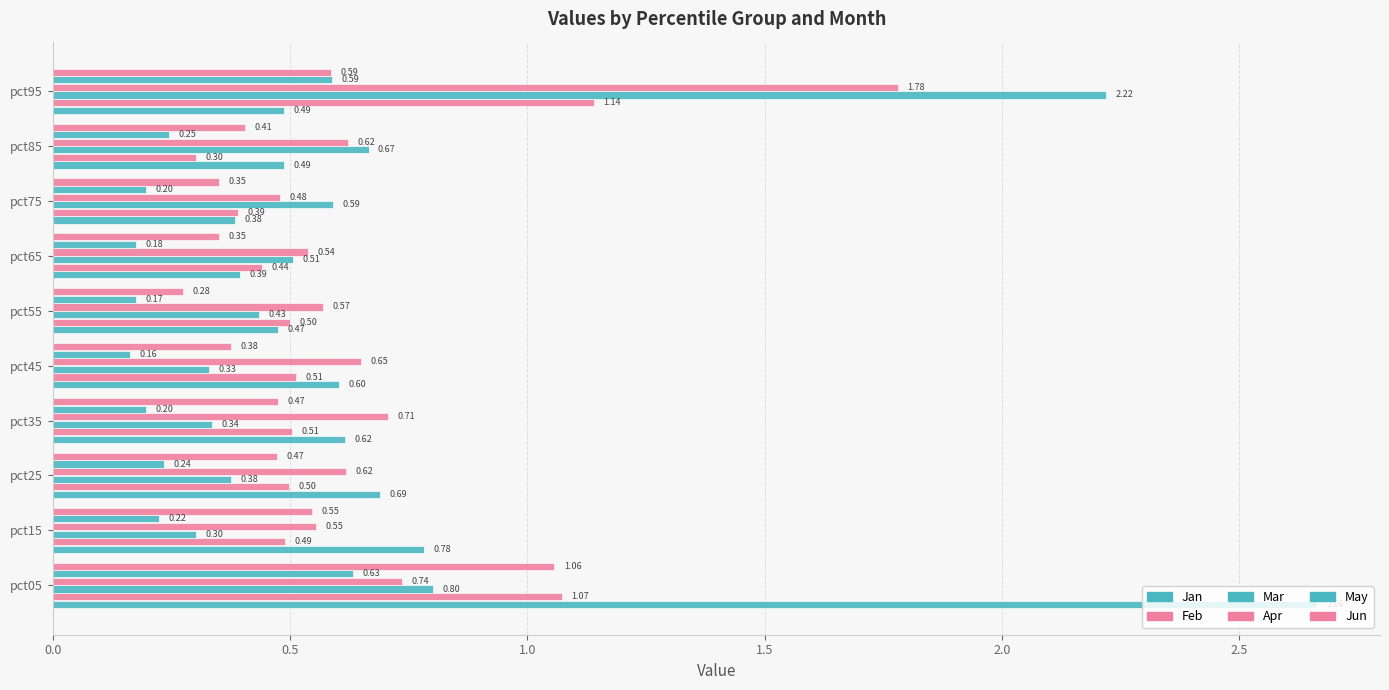

What is the sum of all Feb values?

5.9